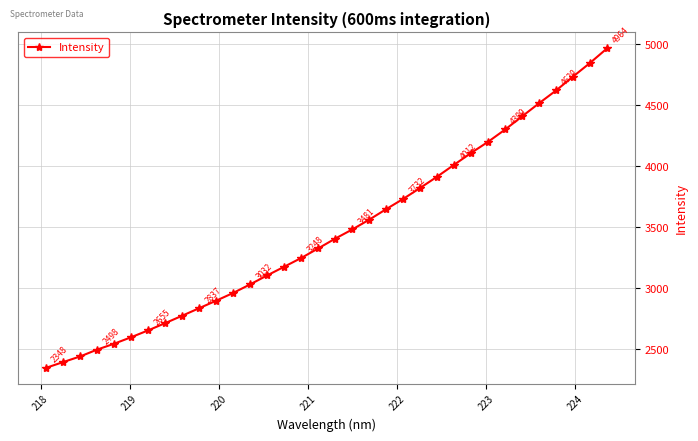

What is the value of the 29th point from the left?

4408.3